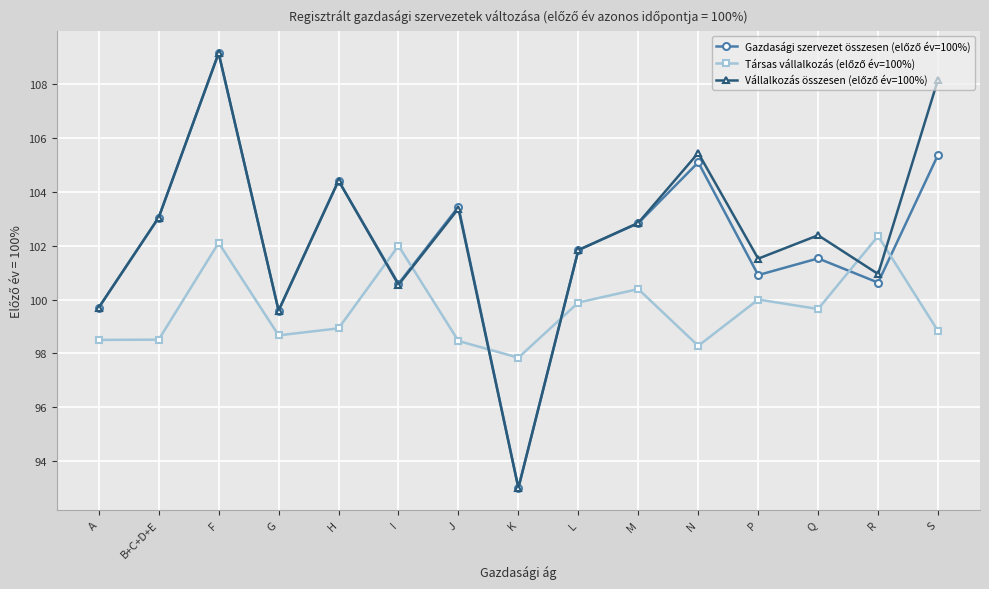

What position from the right is S?

1